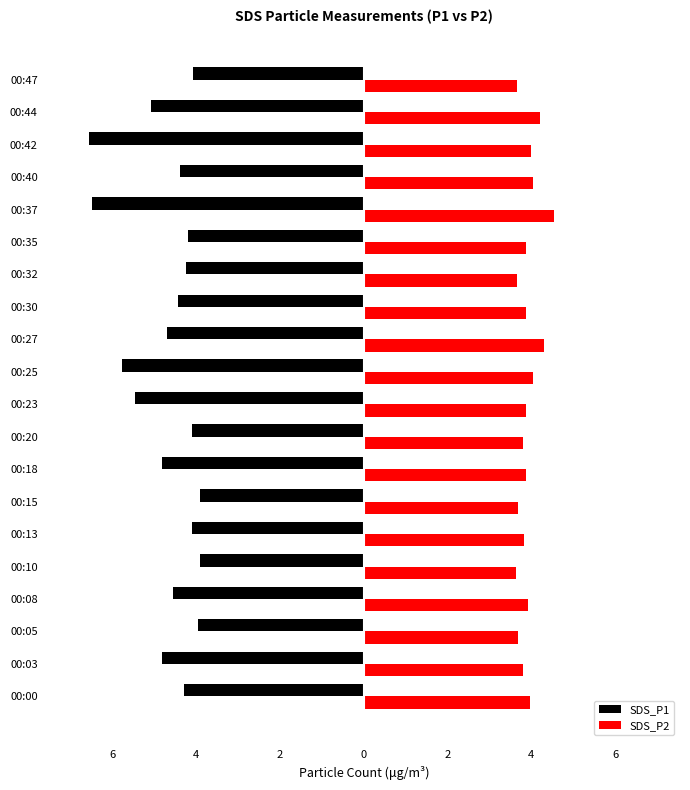

What are all the series names shown in the legend?

SDS_P1, SDS_P2